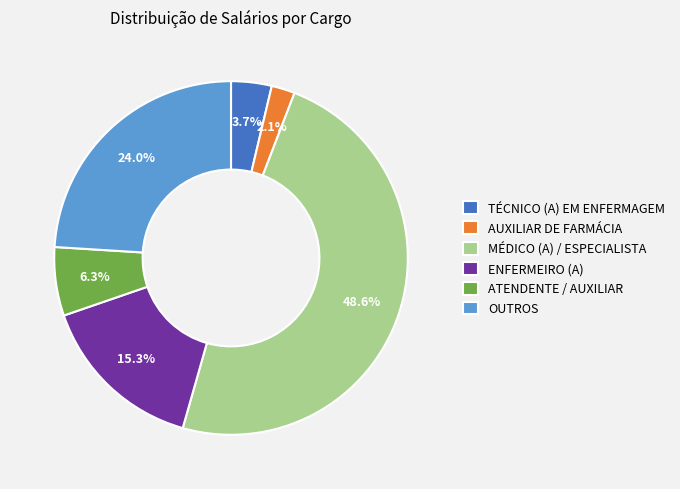

Does MÉDICO (A) / ESPECIALISTA represent more than half of the total?

No